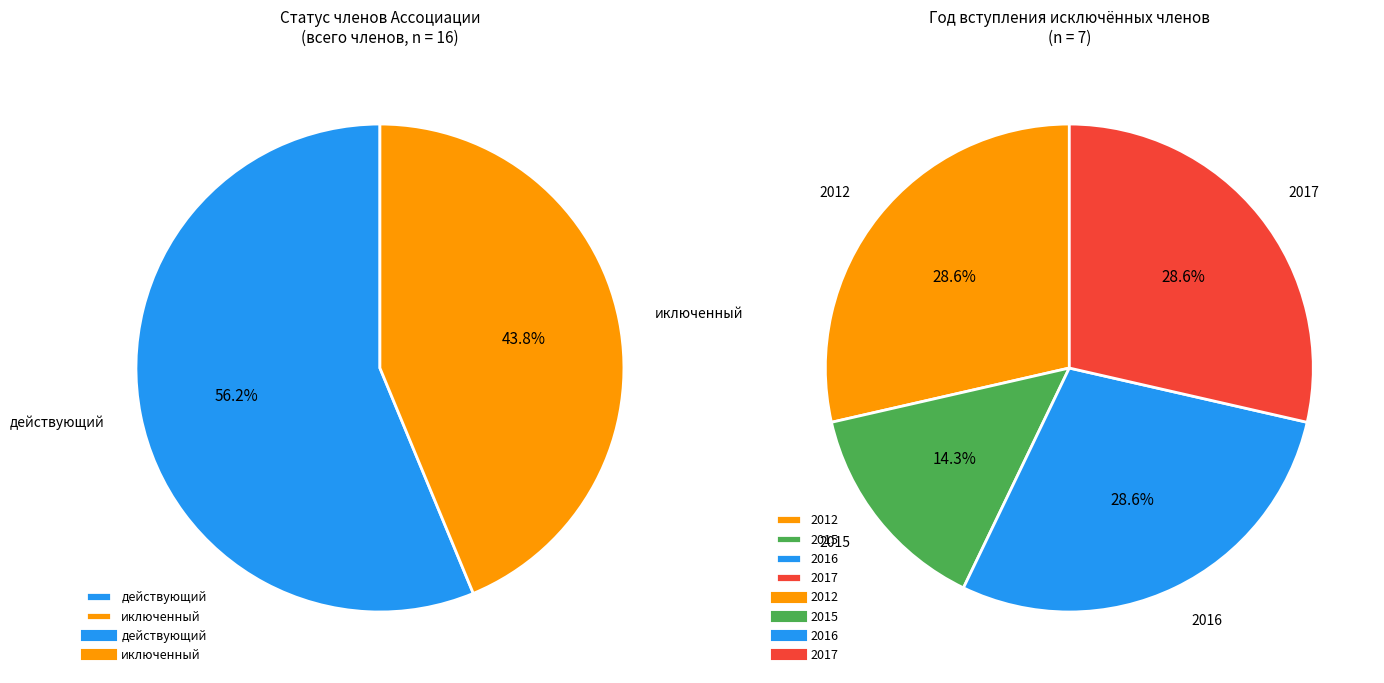

How many segments does this pie chart have?

2